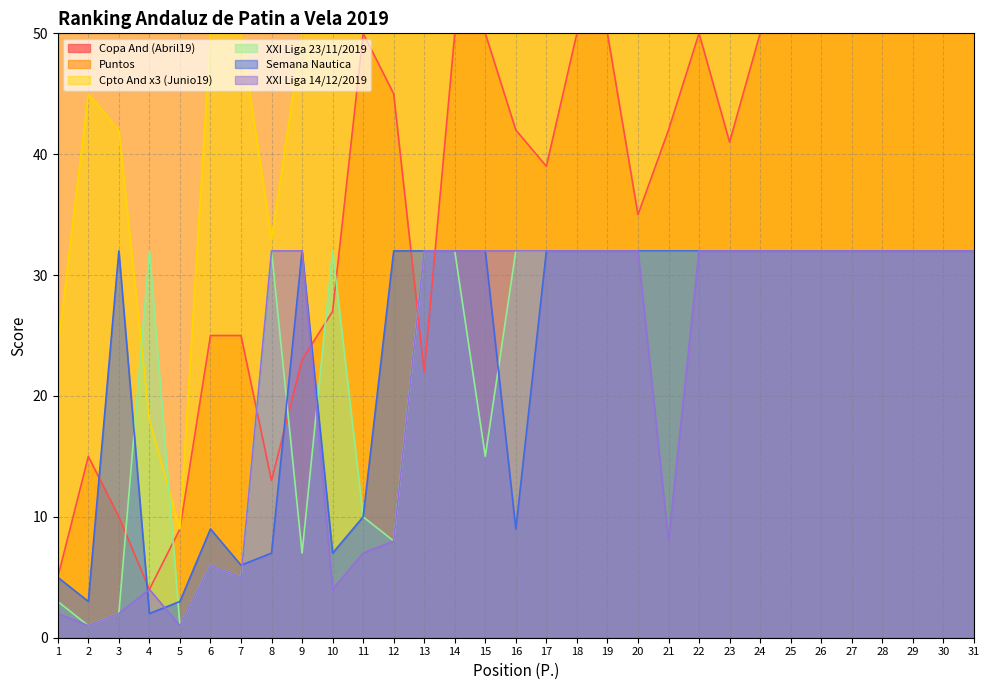

True or false: XXI Liga 23/11/2019 has more than 2 points higher than both neighbors.

True